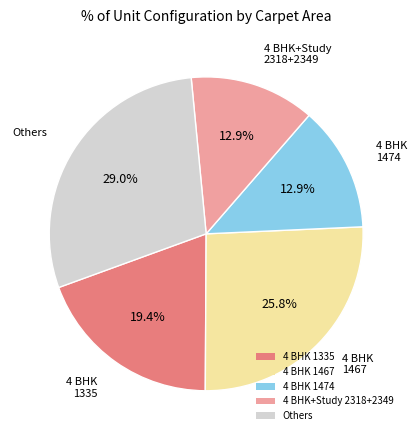

How much of the chart is everything except 4 BHK 1467?

74.2%